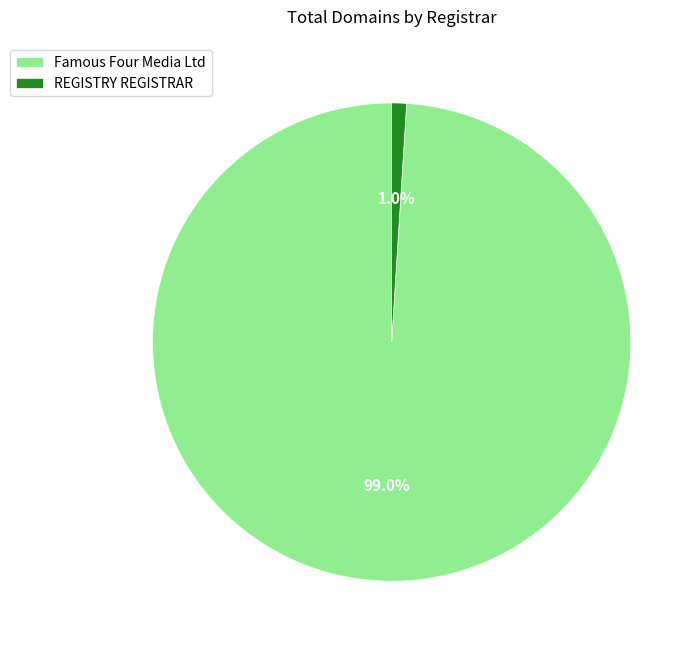

Rank the categories by value from highest to lowest.

Famous Four Media Ltd, REGISTRY REGISTRAR